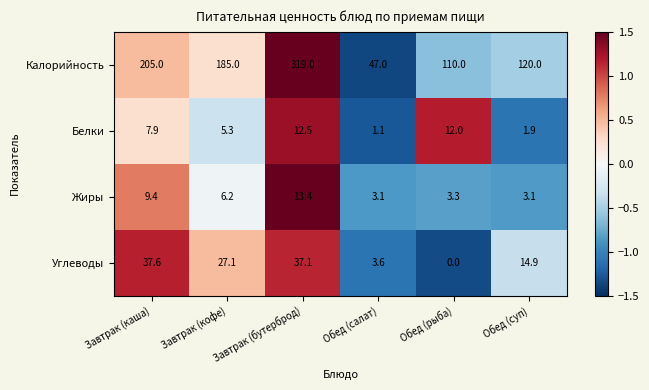

How many data points in Белки are less than 7?

3